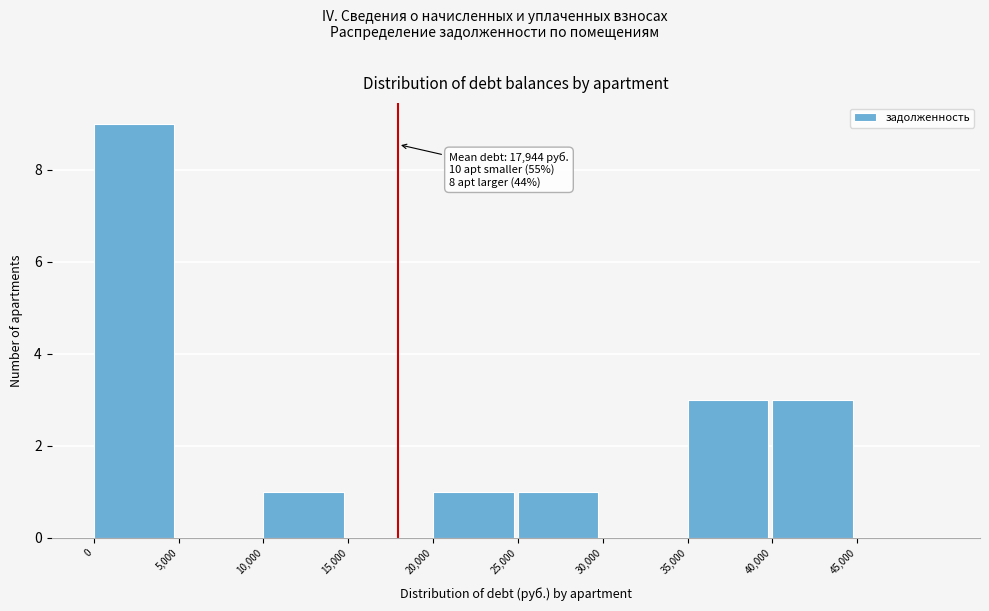

Which range on the x-axis has the tallest bar?

0 to 5000